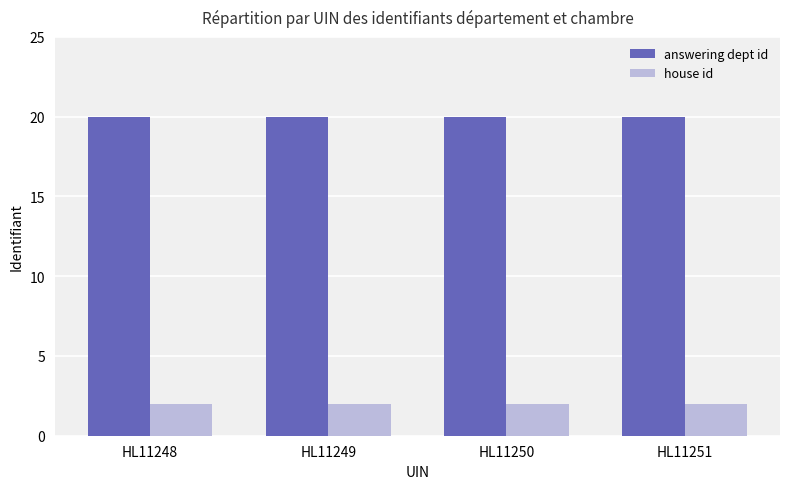

What are all the series names shown in the legend?

answering dept id, house id